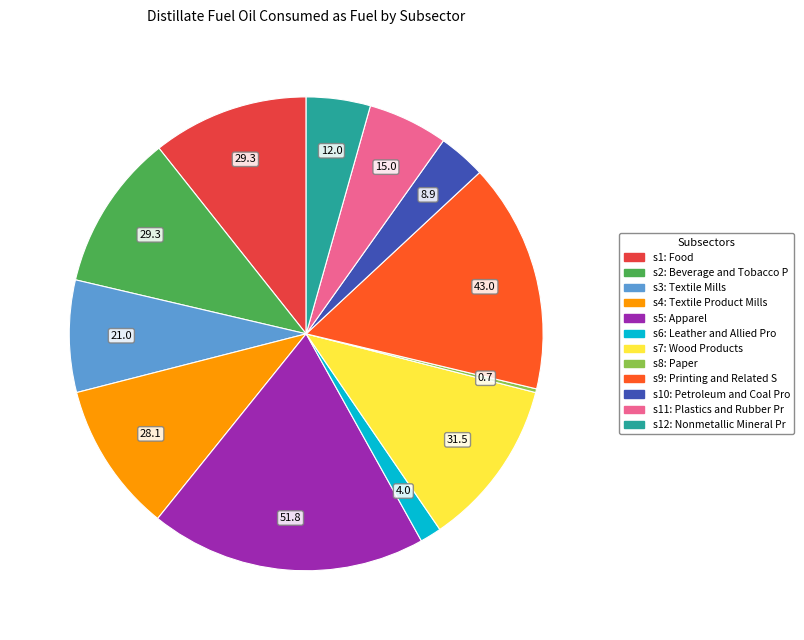

Is there any slice that represents more than half of the pie?

No